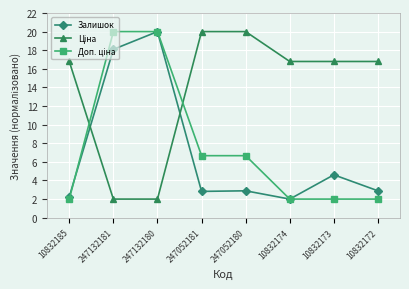

Which category has the highest value in the Залишок series?

247132180